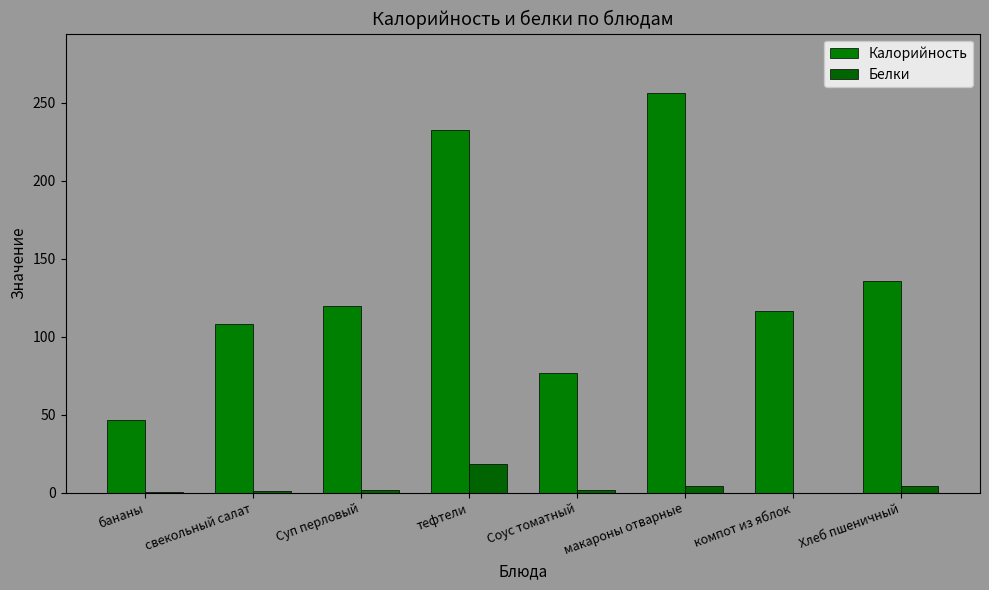

Does the chart contain stacked bars?

No